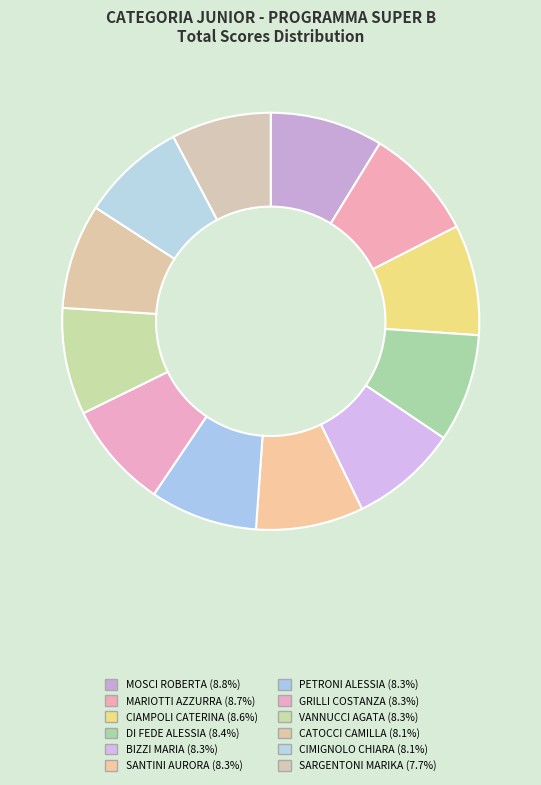

True or false: MARIOTTI AZZURRA accounts for 9% of the total.

True